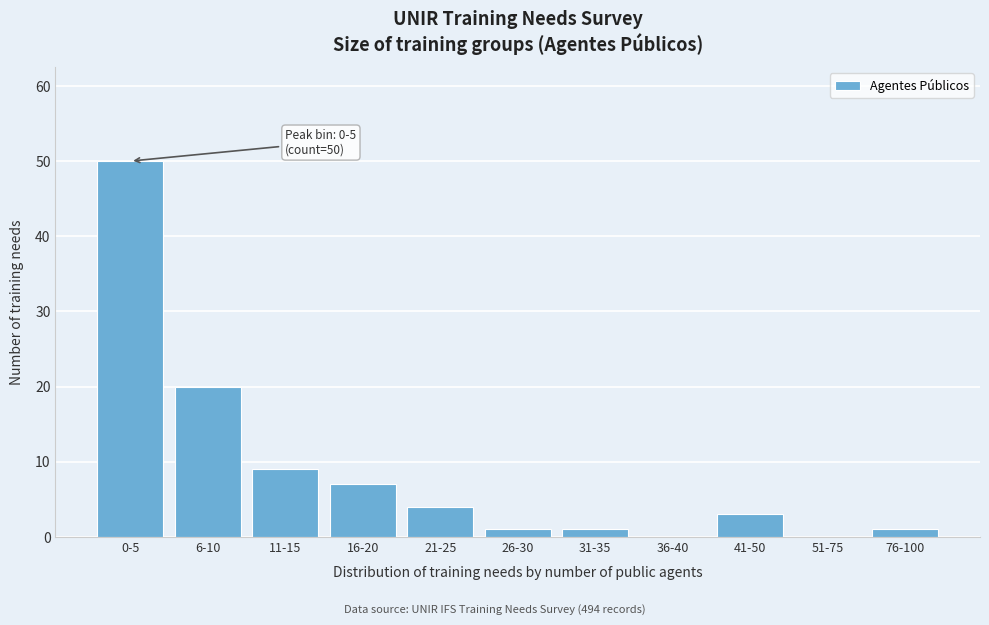

Reading left to right, what are all the values shown in this chart?

0-5=50	6-10=20	11-15=9	16-20=7	21-25=4	26-30=1	31-35=1	36-40=0	41-50=3	51-75=0	76-100=1